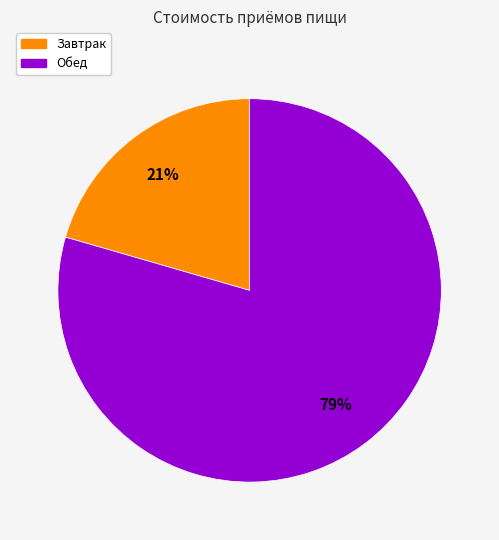

Is it true that Обед is 79% of the pie?

True